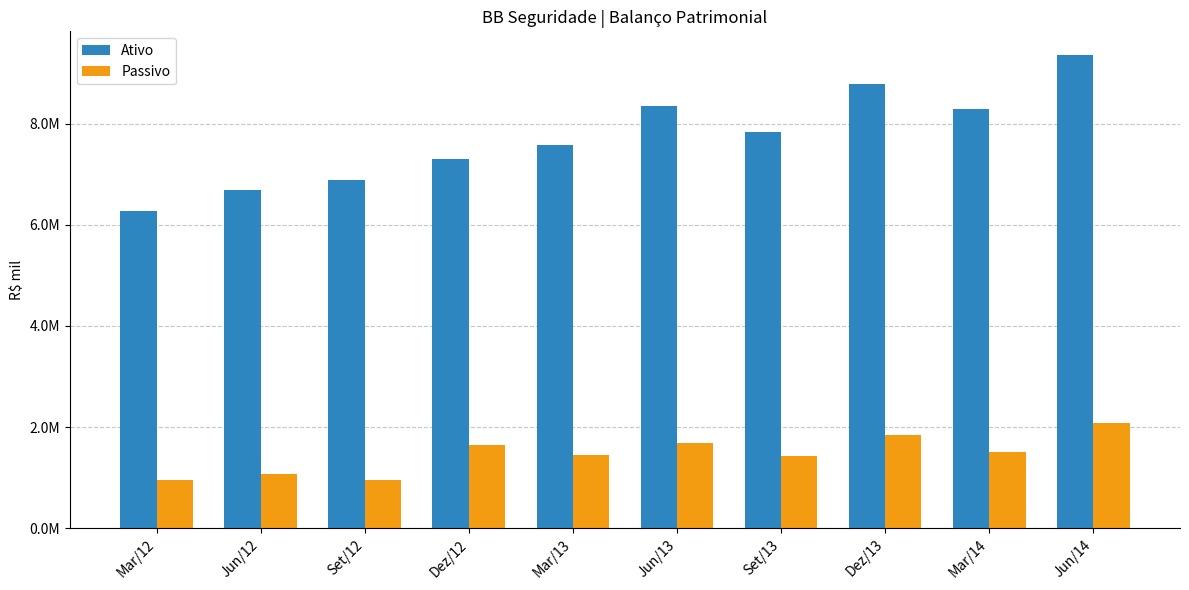

Does the chart contain any negative values?

No